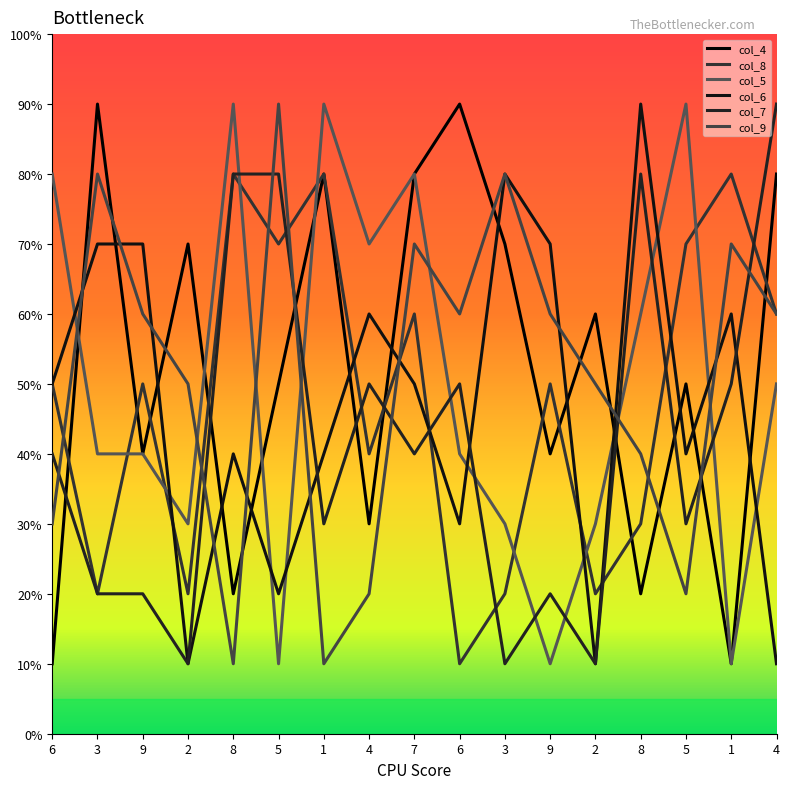

Does the chart display data point markers on the line(s)?

No